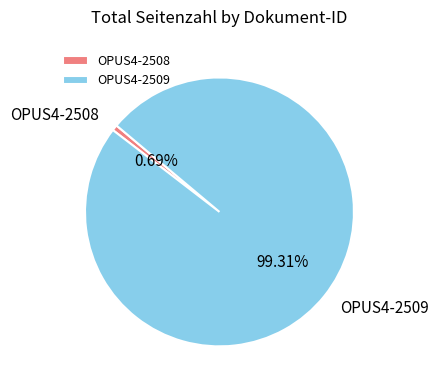

What is the majority slice?

OPUS4-2509